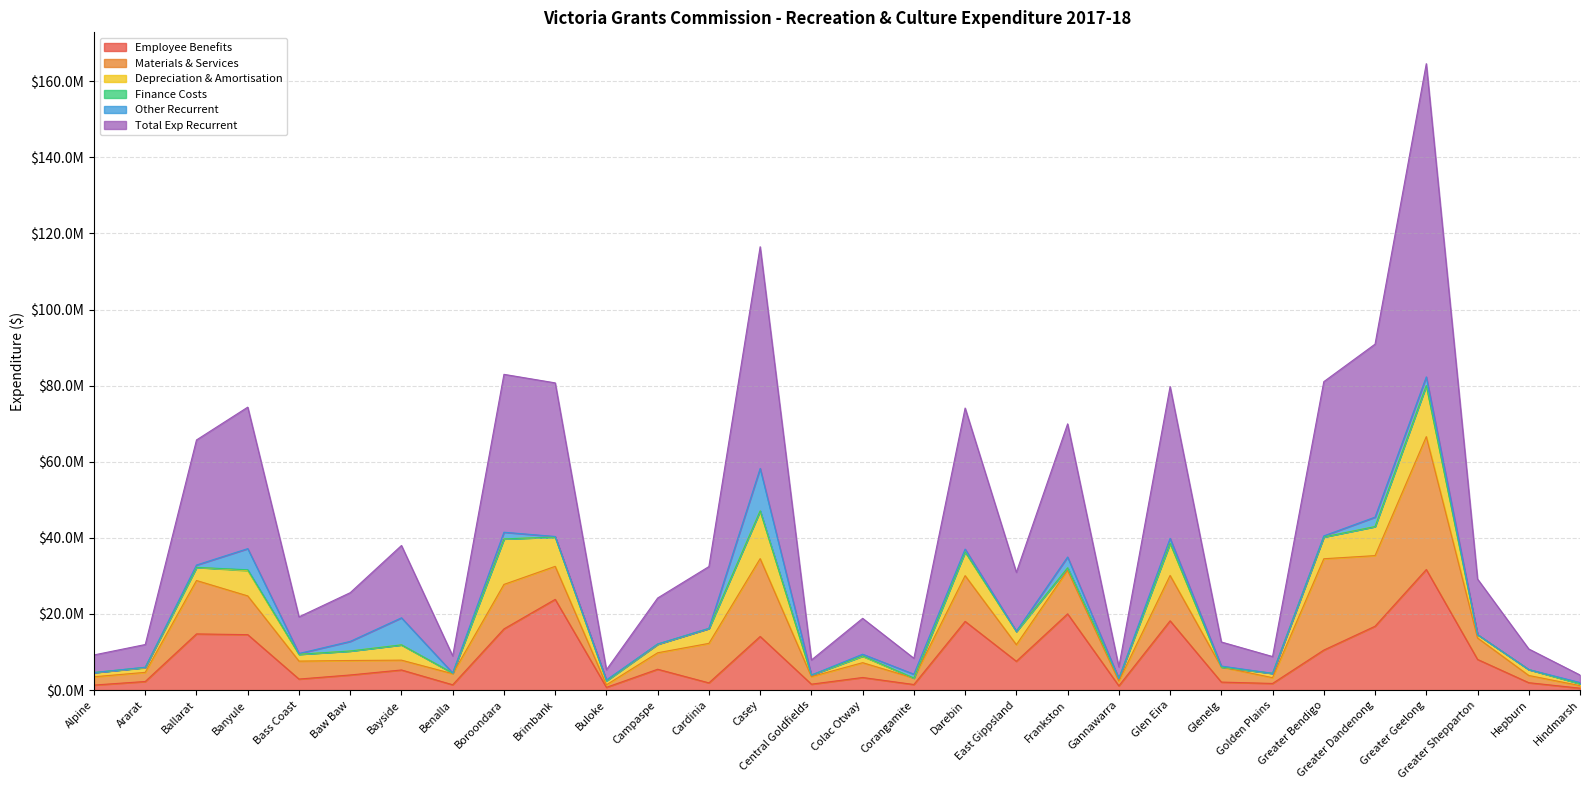

Between Greater Geelong and Glenelg, which is larger?

Greater Geelong